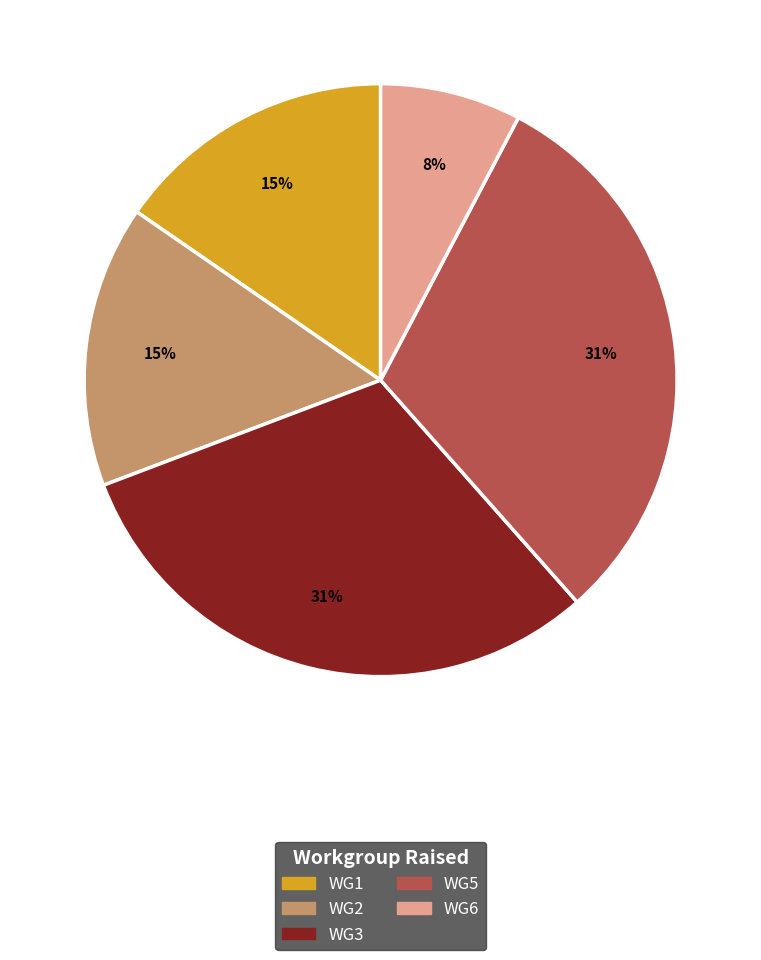

What percentage is the WG6 slice, to the nearest percent?

8%